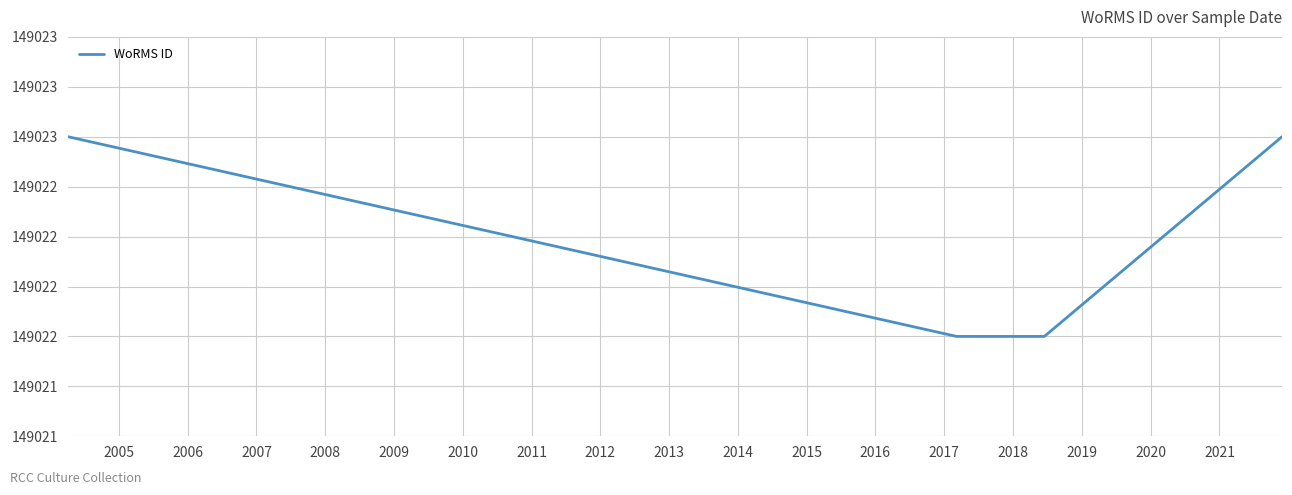

Does the chart have visible grid lines?

Yes